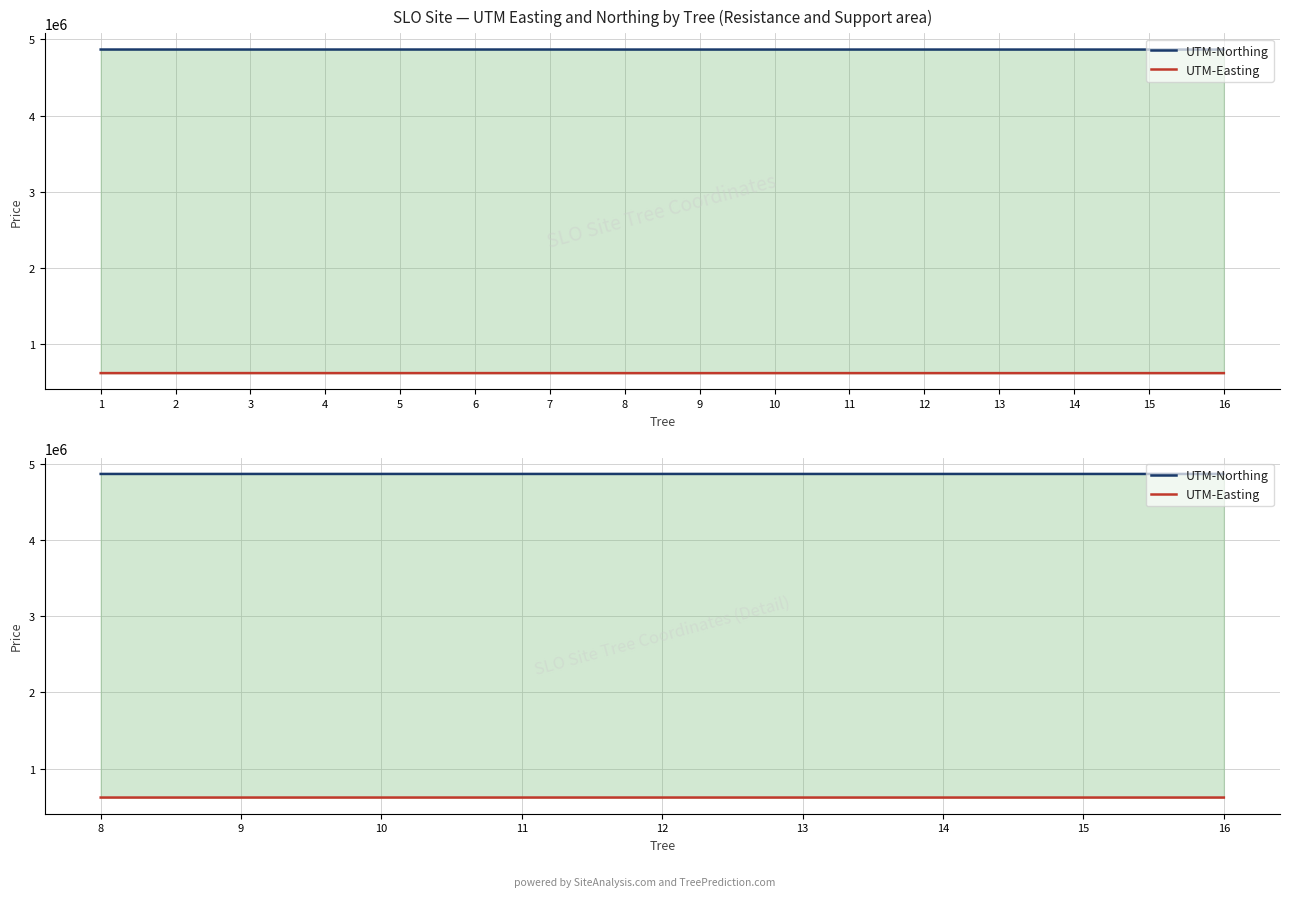

True or false: UTM-Easting has more than 2 points higher than both neighbors.

False